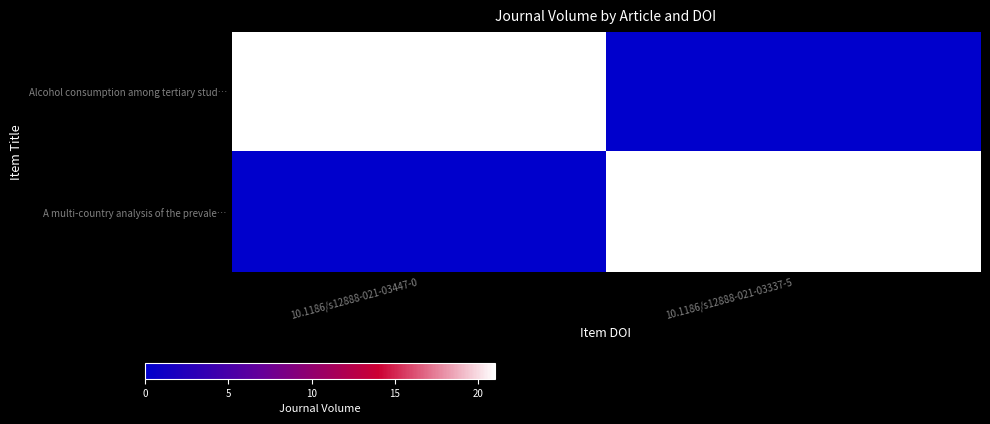

At which category is the sum across all series the highest?

10.1186/s12888-021-03447-0